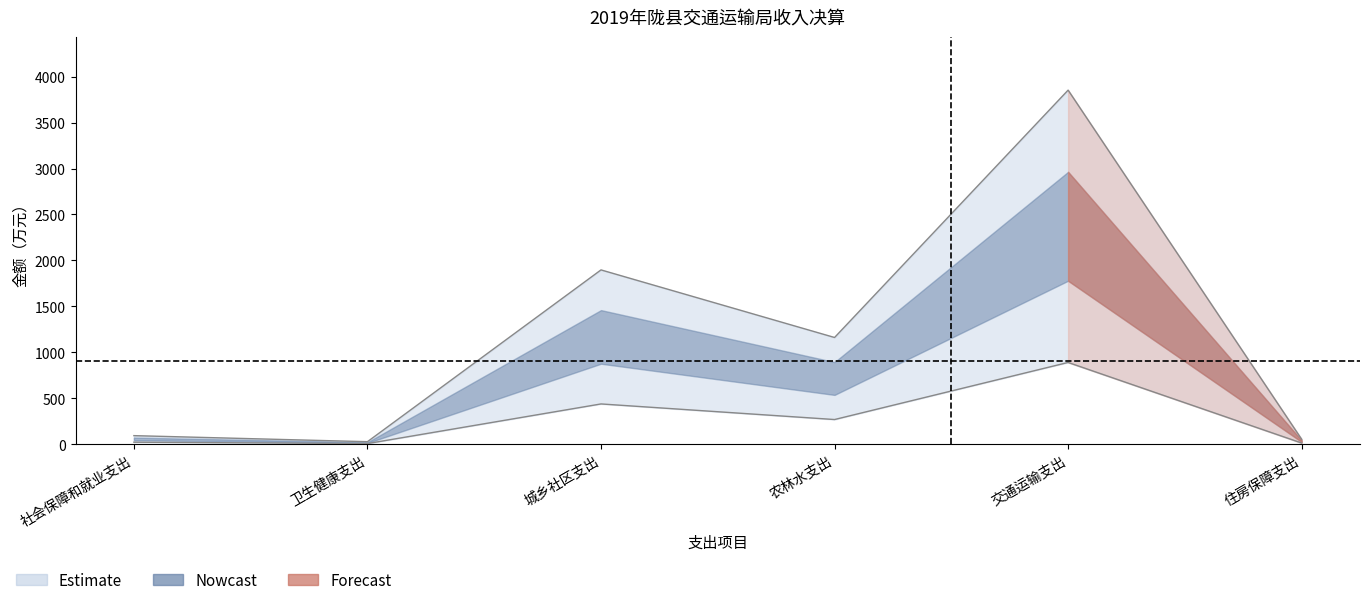

What is the greatest value displayed?

3853.3